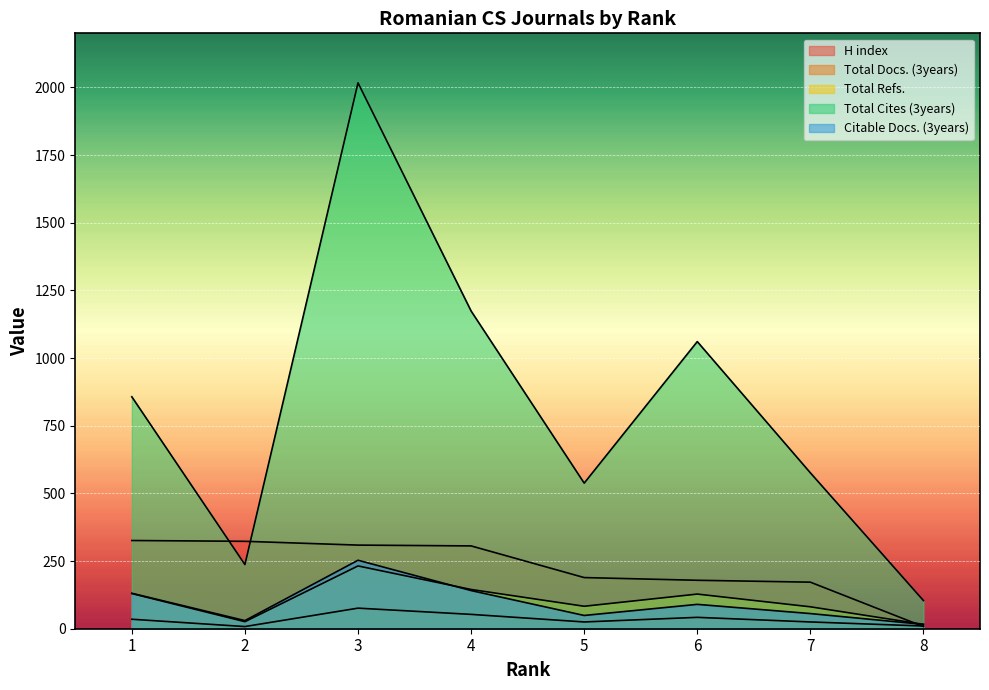

List the labels in order of Total Cites (3years) value, smallest first.

8, 2, 5, 7, 1, 6, 4, 3